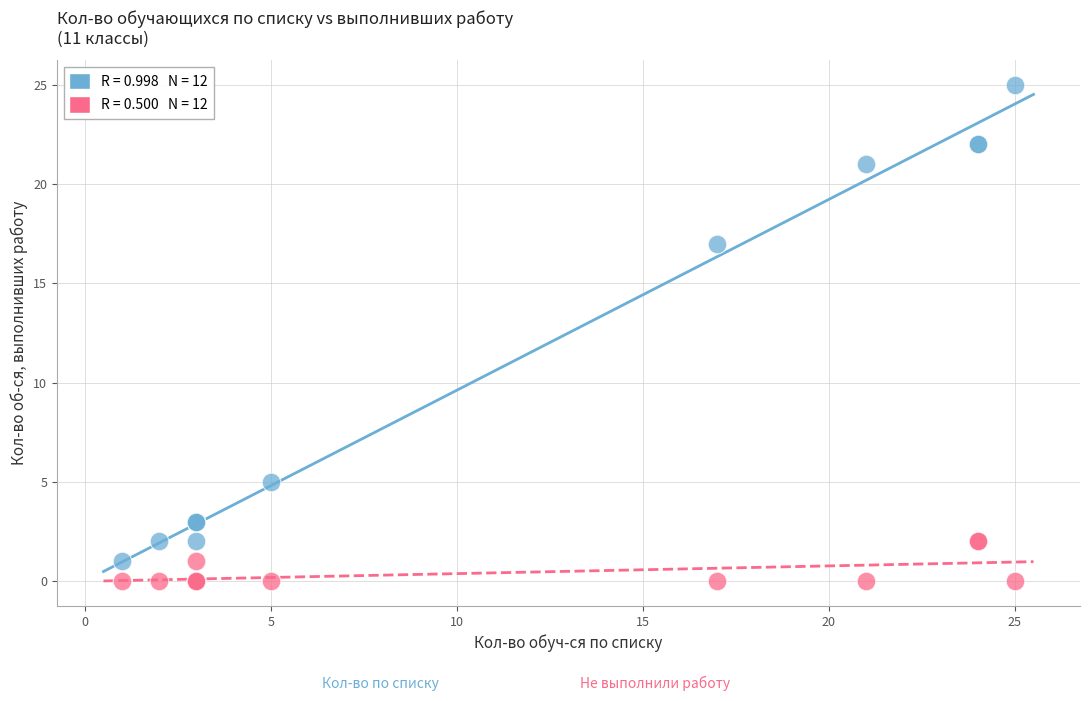

Across all series, what Y value is closest to 12?

17